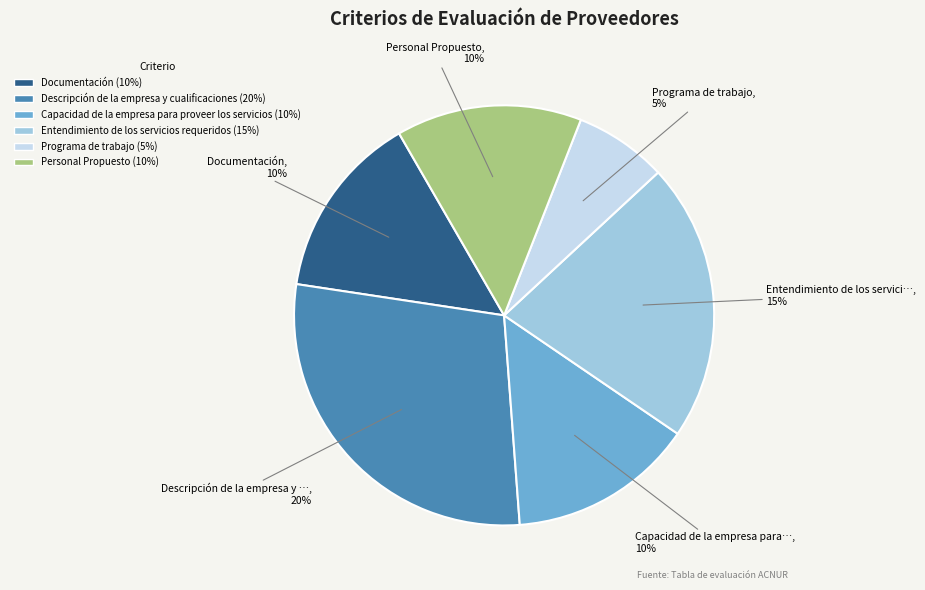

How many slices are in this pie chart?

6